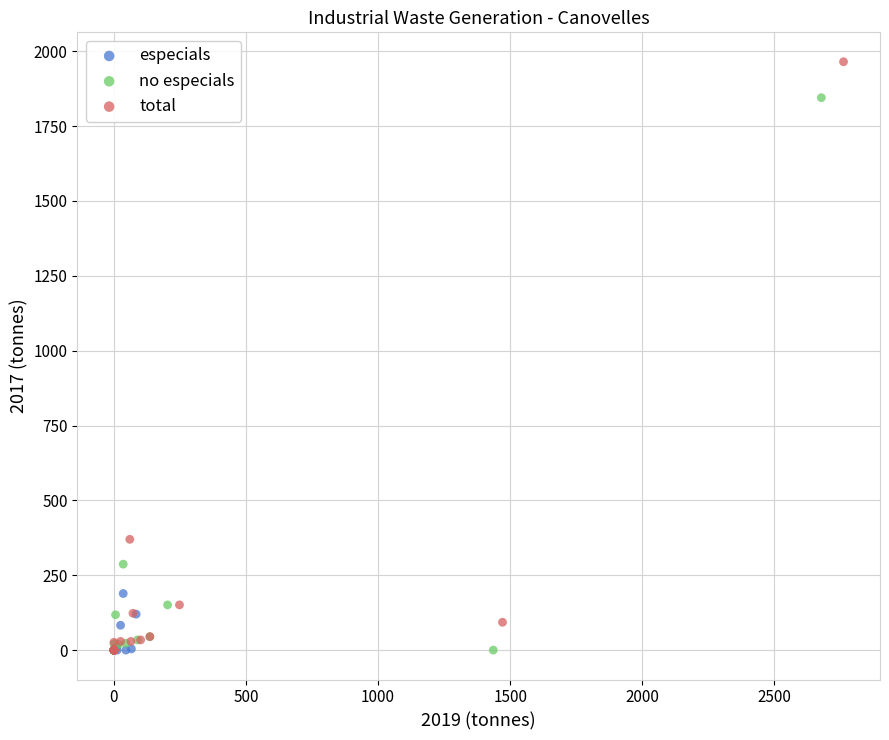

What are all the series names shown in the legend?

especials, no especials, total